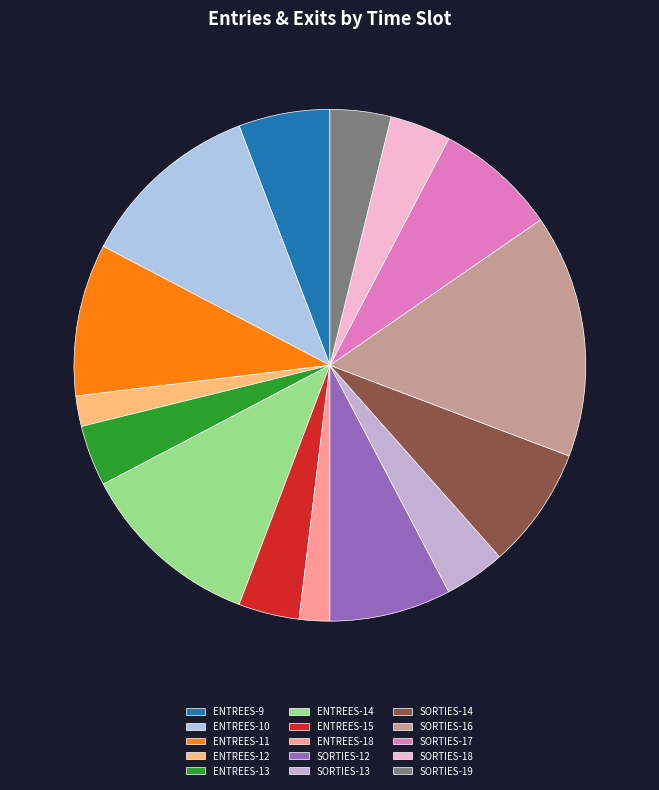

Is there any slice that represents more than half of the pie?

No